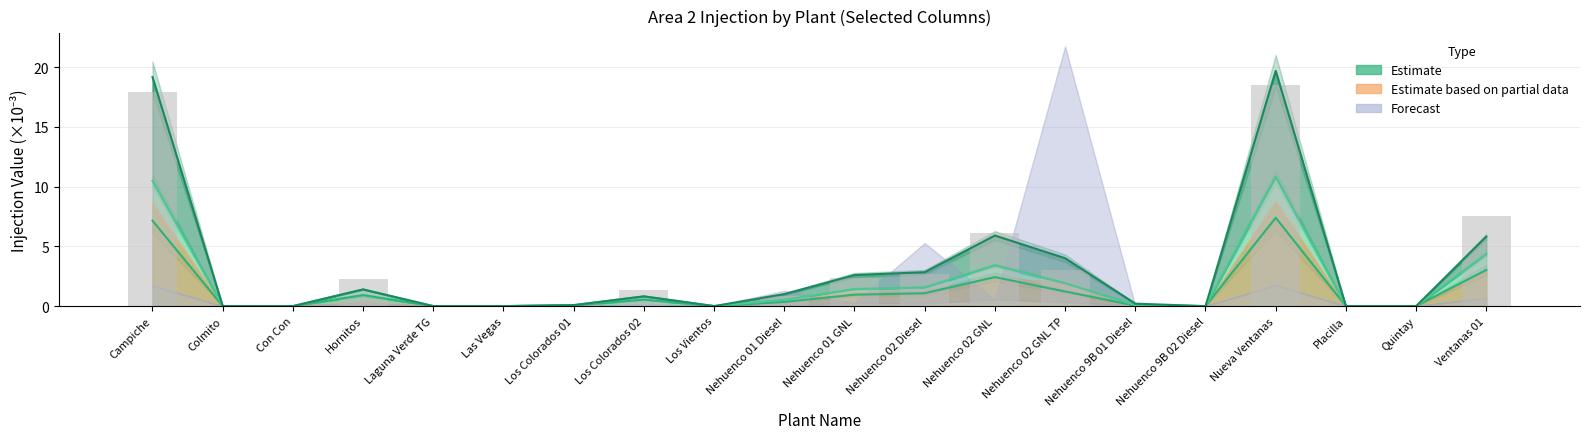

What is the difference between the second highest and second lowest values?

17.9